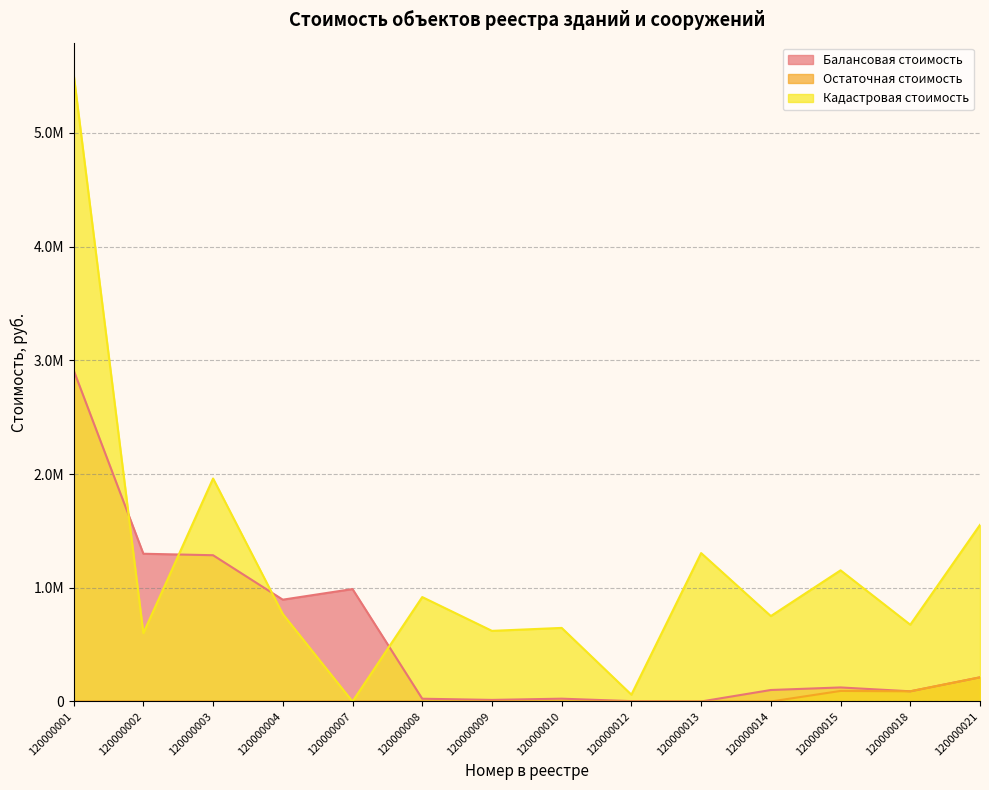

Which series ends up on top after the final intersection of Балансовая стоимость and Кадастровая стоимость?

Кадастровая стоимость